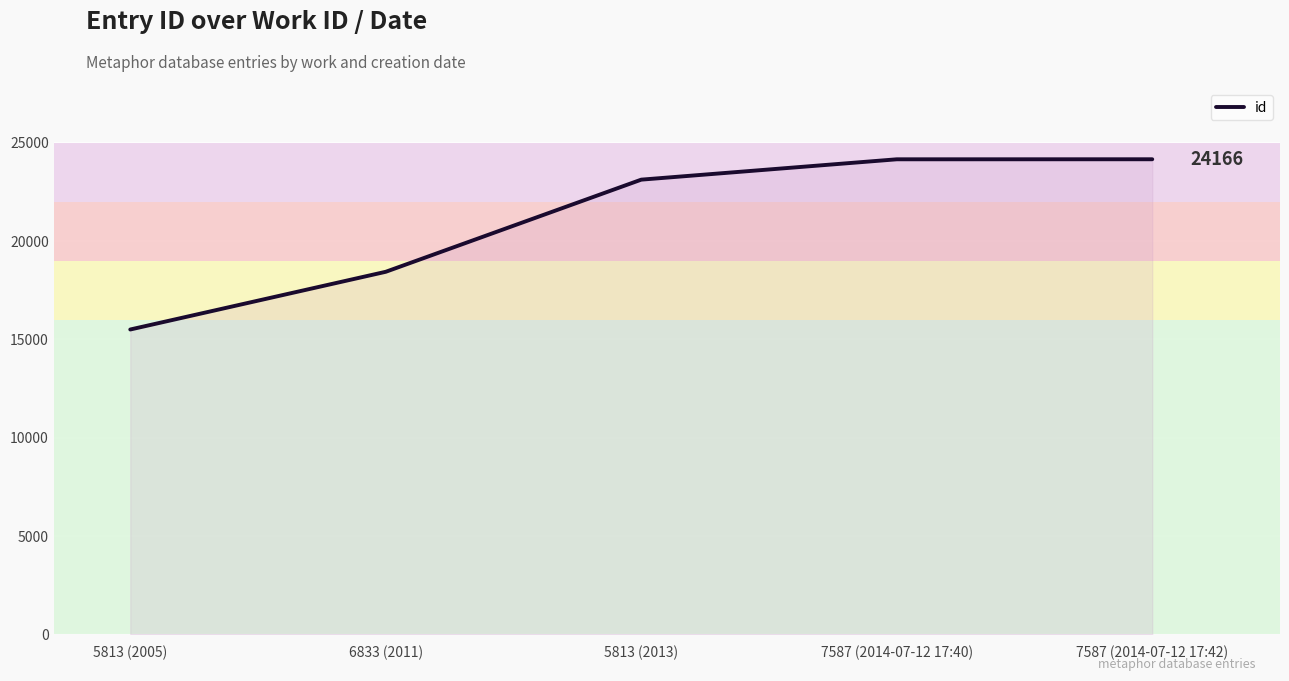

Read the value at 5813 (2013), to the nearest 10.

23130